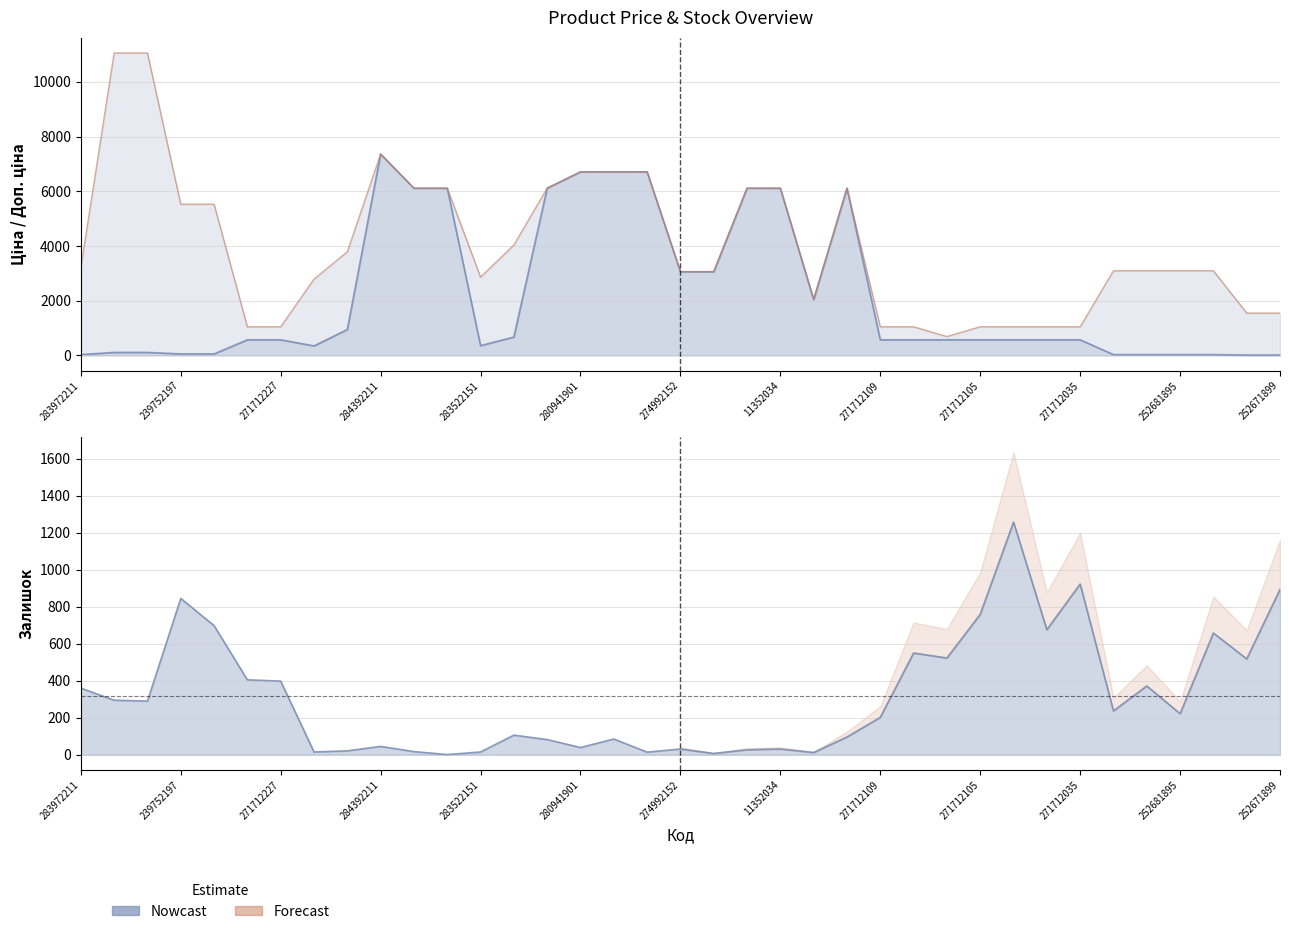

What is the total value across all series at 271712104?

2877.6